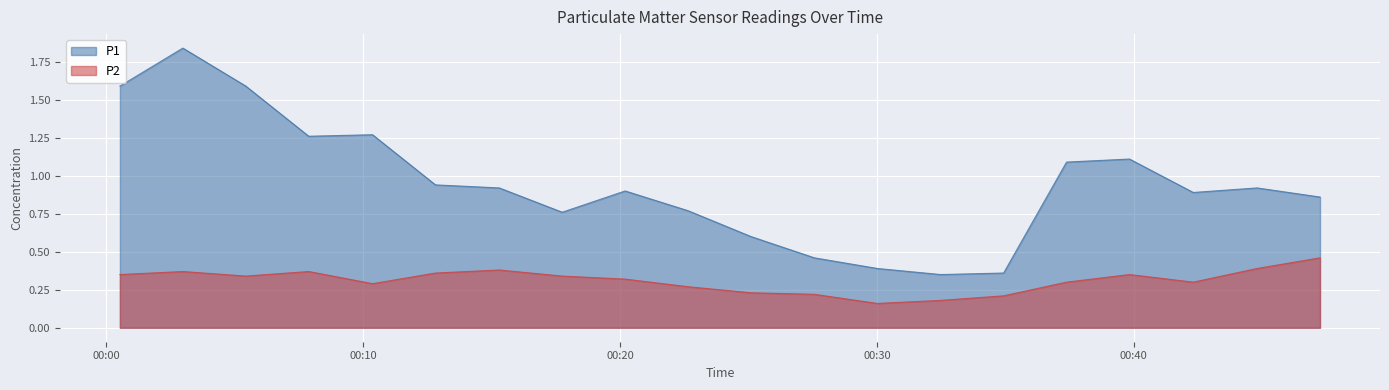

At which category does P2 reach its first local peak?

01:00